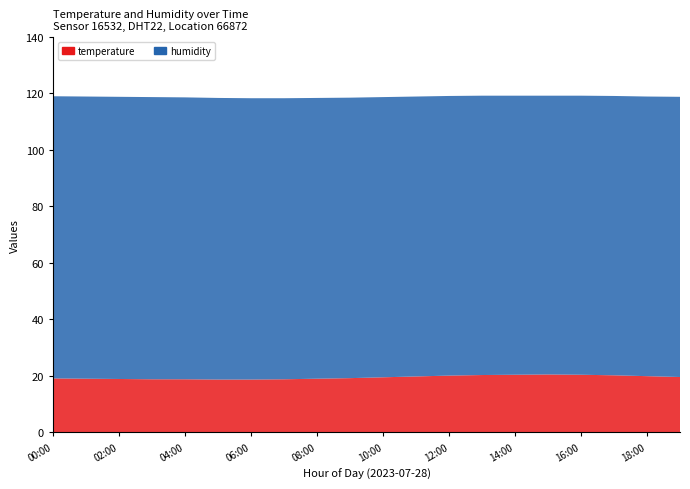

Reading left to right, transcribe all the data shown in this chart.

temperature: 19.1	19.0	18.9	18.8	18.8	18.7	18.7	18.8	19.0	19.2	19.5	19.8	20.1	20.3	20.4	20.5	20.4	20.2	19.9	19.6
humidity: 99.9	99.9	99.9	99.9	99.8	99.7	99.6	99.5	99.4	99.3	99.2	99.1	99.0	98.9	98.8	98.7	98.8	98.9	99.0	99.2